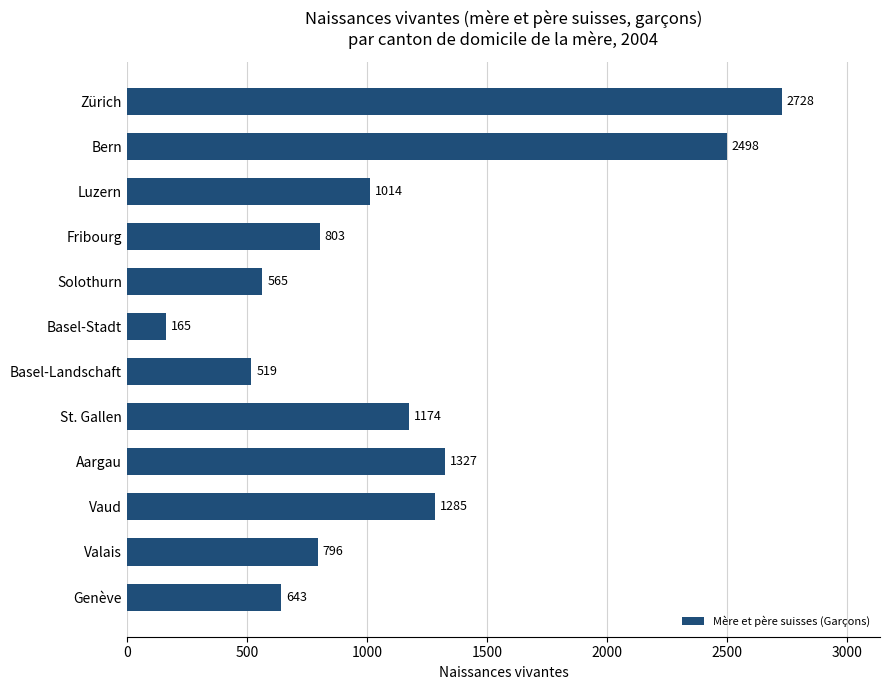

Approximately how many times larger is the value at Vaud compared to Bern?

0.5